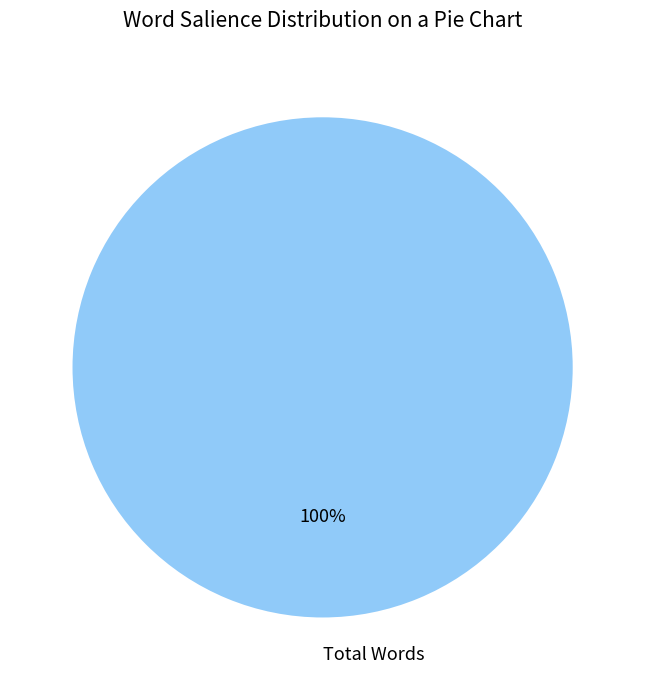

Is Total Words the majority of the pie?

Yes